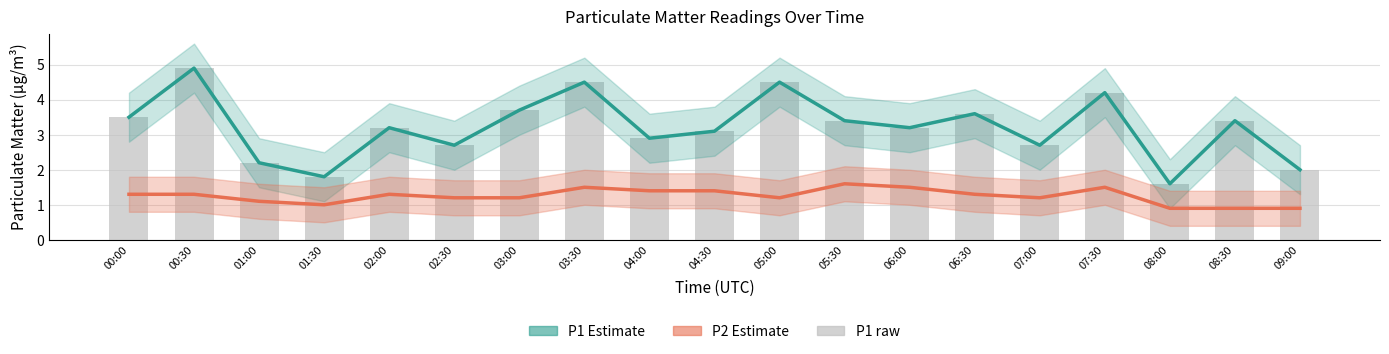

The value of P1 Estimate at 03:30 is 7.6. True or false?

False